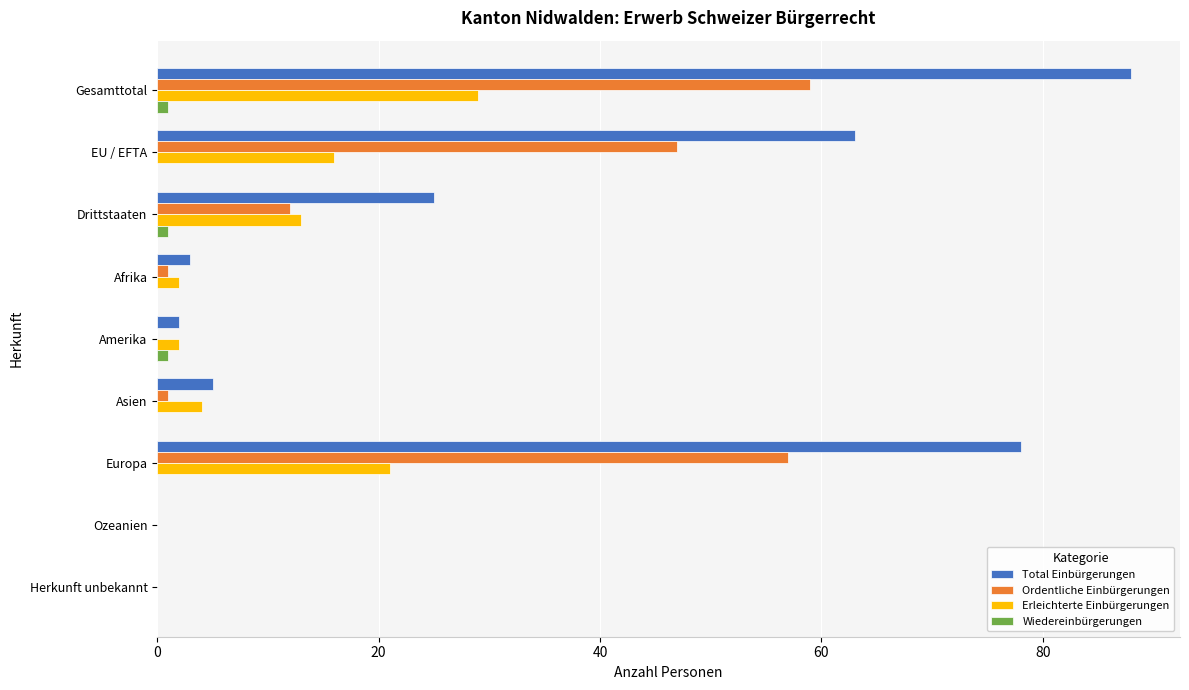

Which series changed the most between EU / EFTA and Europa?

Total Einbürgerungen